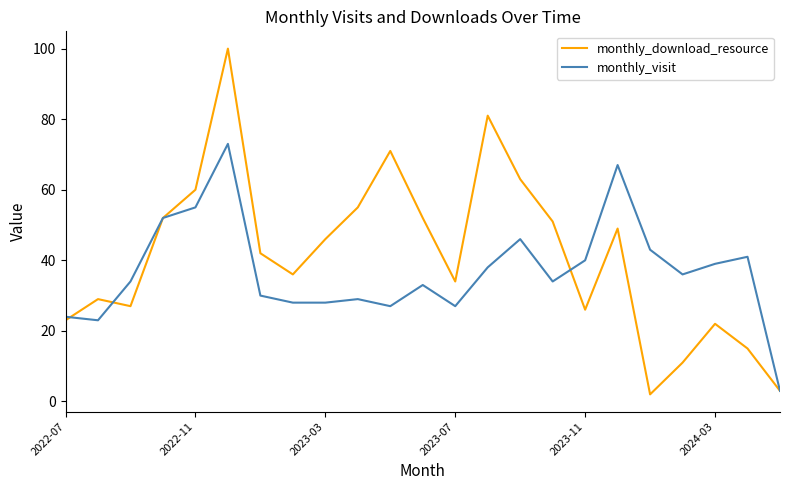

Does the chart display data point markers on the line(s)?

No